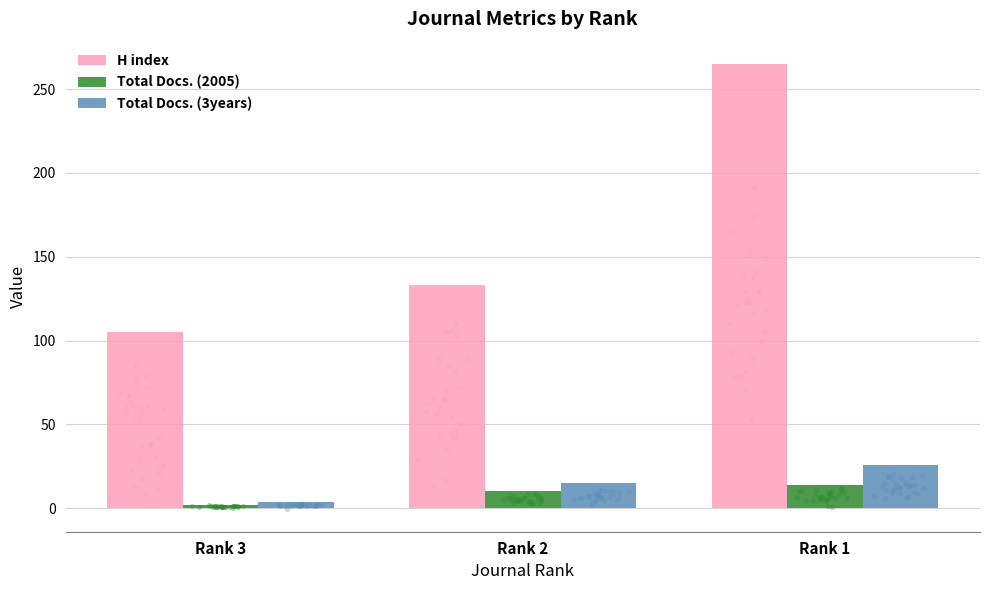

Which series has the largest total across all categories?

H index